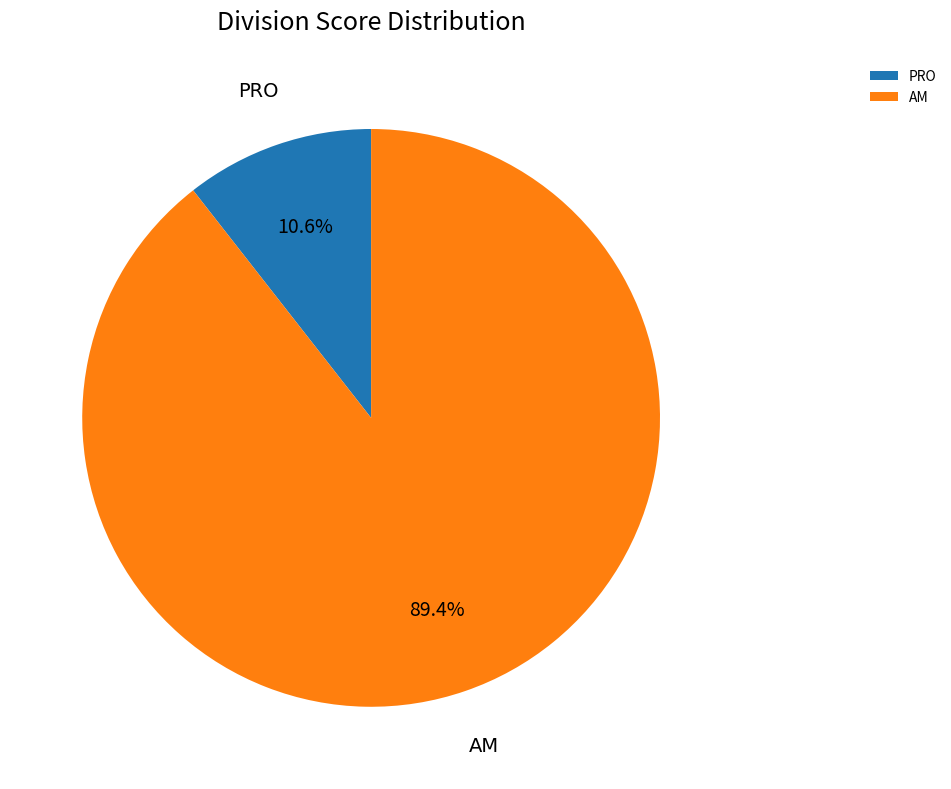

Which category has the smallest portion of the pie?

PRO